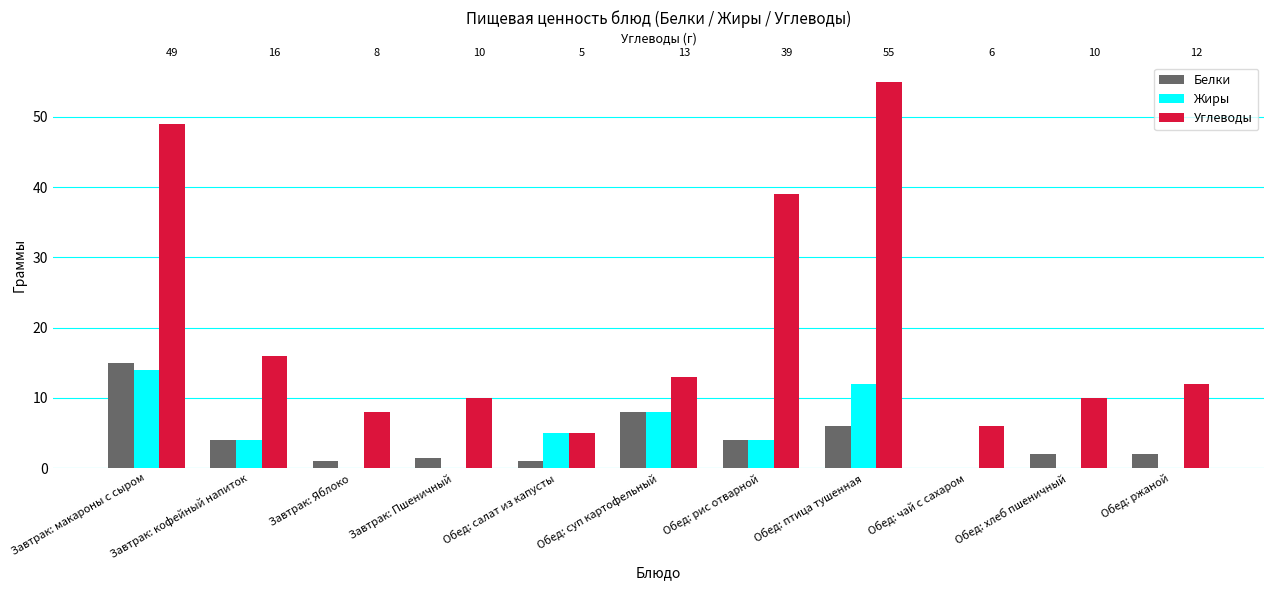

What is the difference between the maximum and minimum values in the Жиры series?

14.0